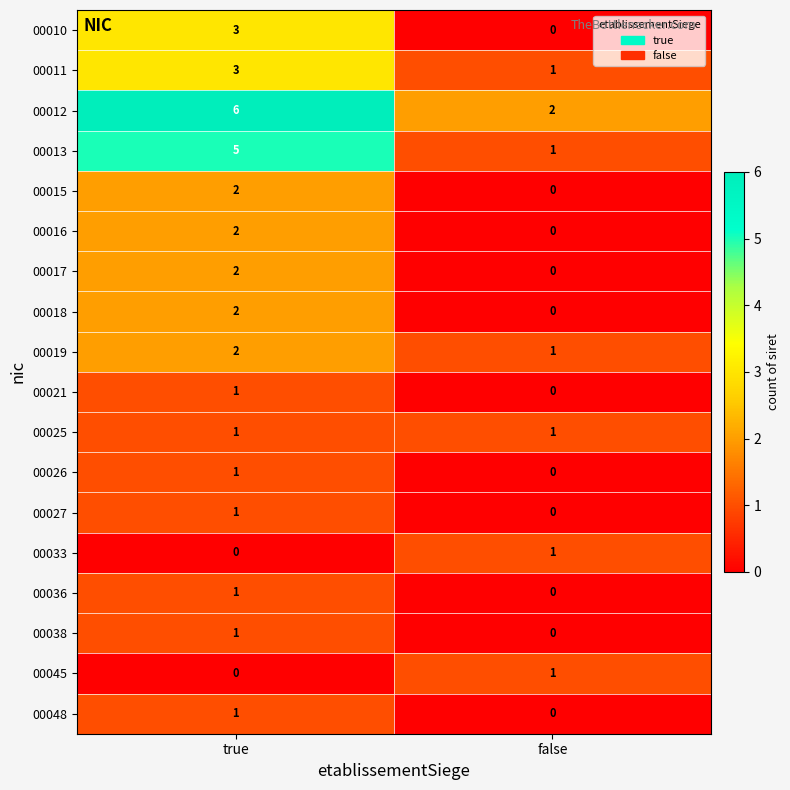

The 00016 series shows 0 at false. True or false?

True